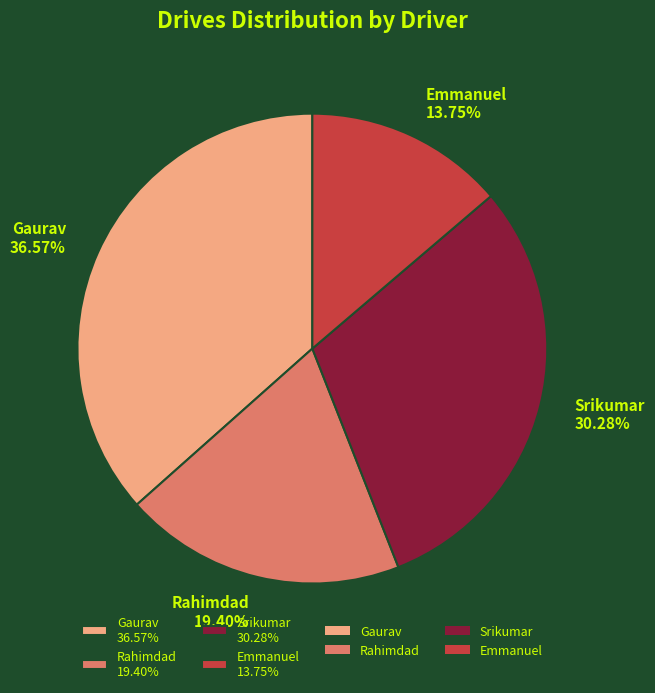

To the nearest percent, what portion does Srikumar represent?

30%